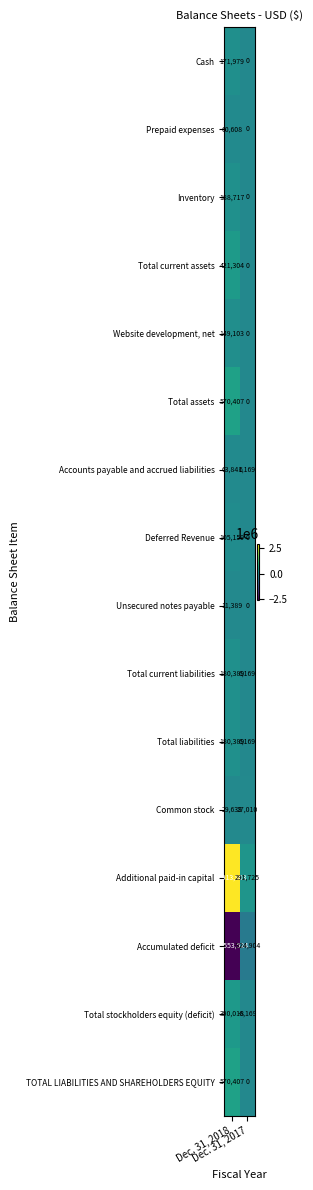

What is the greatest value displayed?

2913903